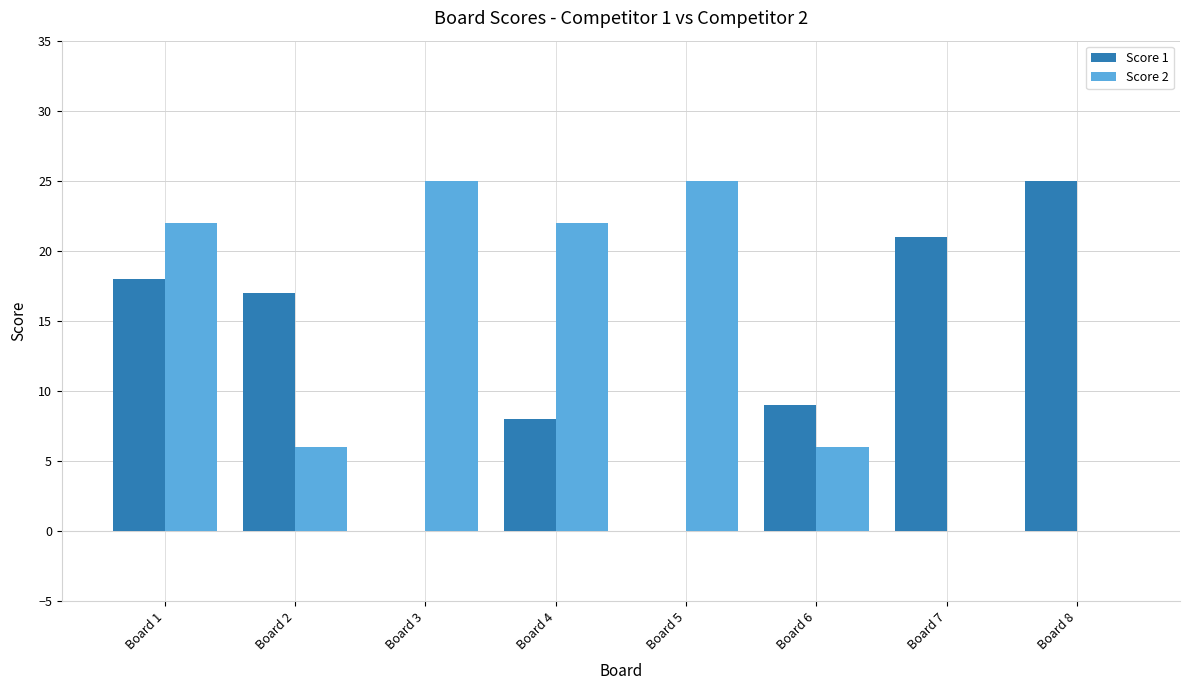

What is the sum of the Score 2 values at Board 5 and Board 4?

47